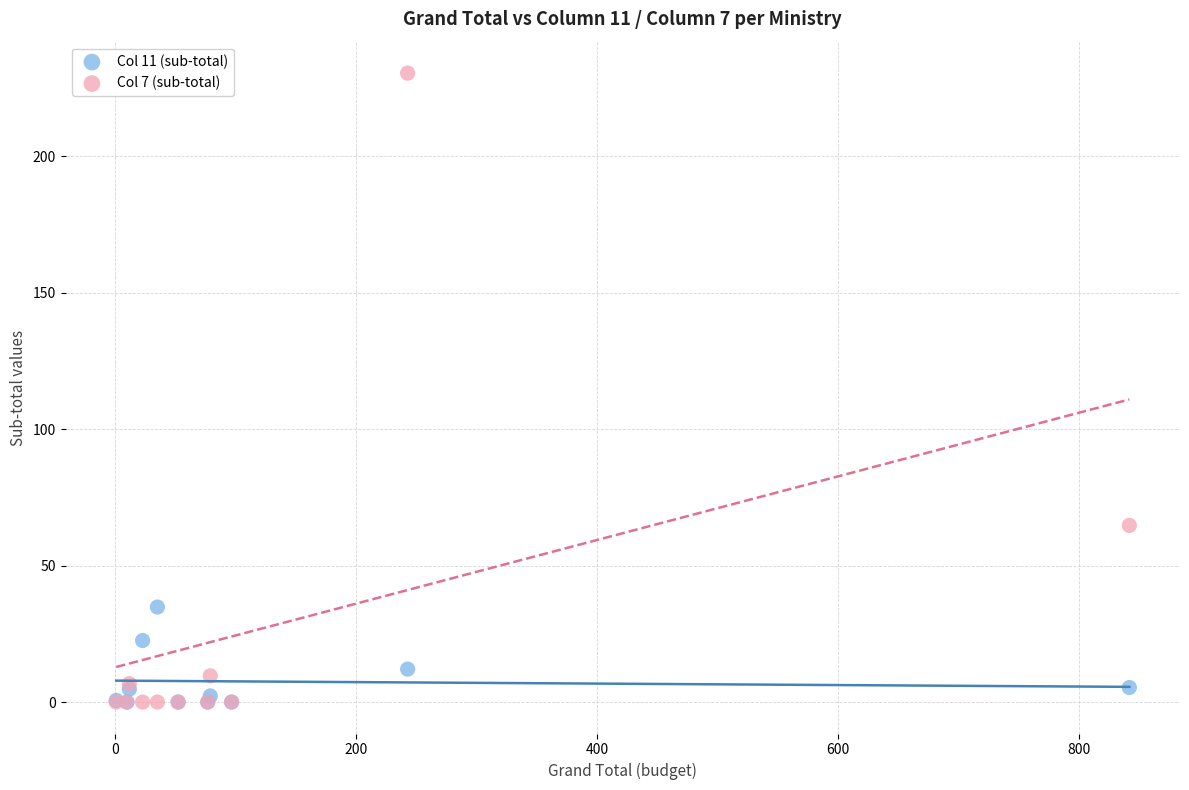

Which series has the largest Y range (max minus min)?

Col 7 (sub-total)